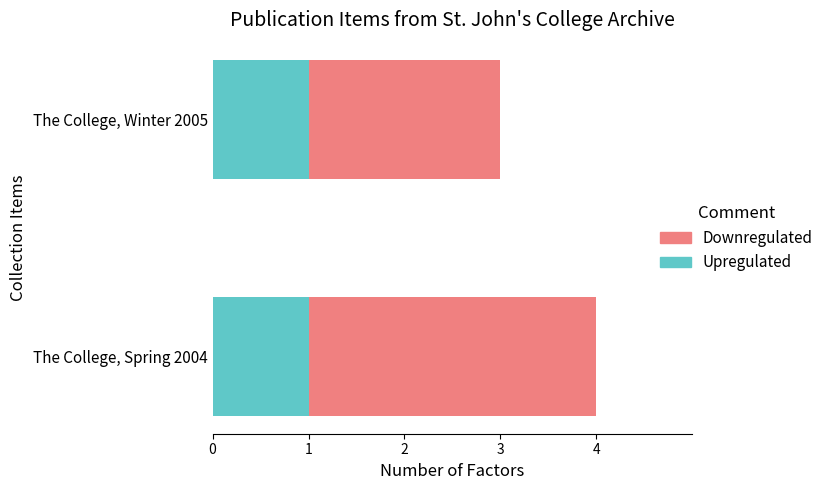

What is the total value across all series at The College, Winter 2005?

3